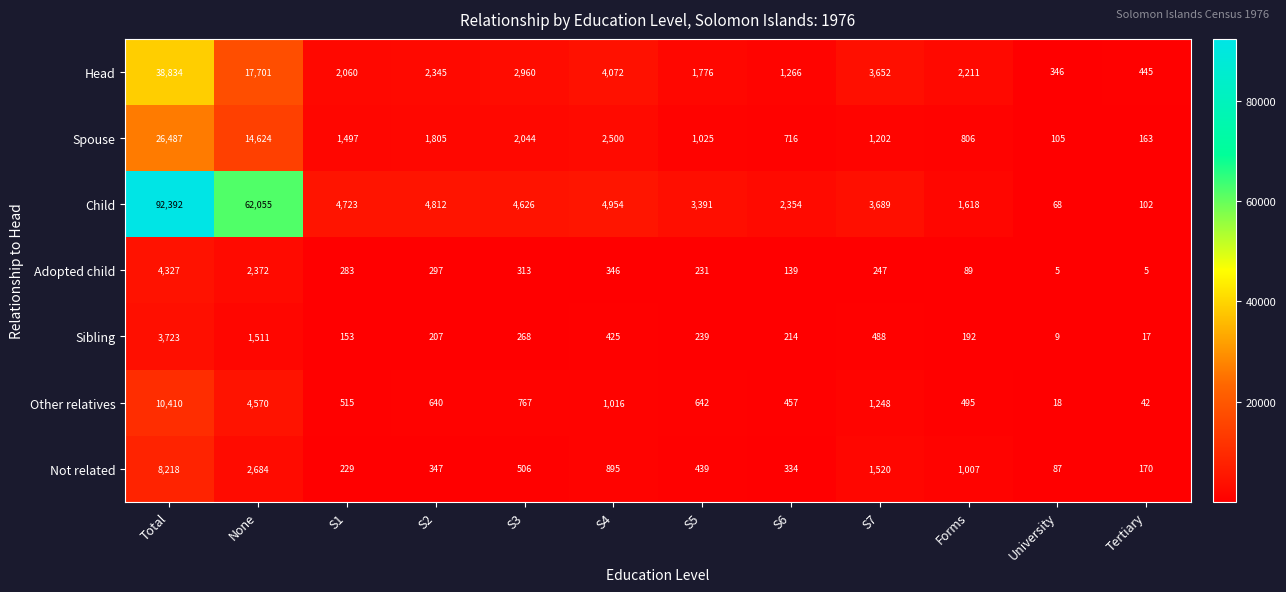

Which label corresponds to the largest value in the chart?

Total